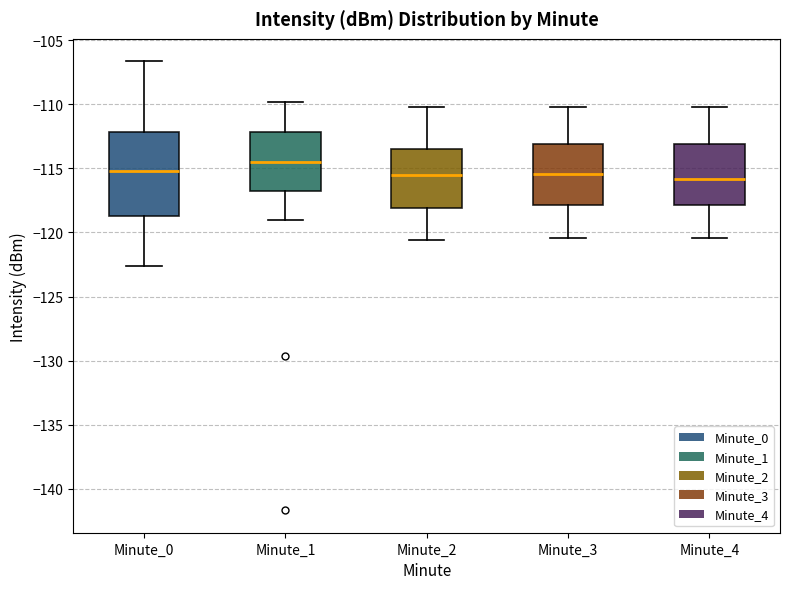

Reading left to right, read every box against the y-axis: the position of its median line, the range the box covers, and the ends of its whiskers. The values are not printed on the chart, so give them approximately, as read against the axis.

Minute_0: median -115.0, box -118.5 to -112.0, whiskers -122.5 to -106.5
Minute_1: median -114.5, box -117.0 to -112.0, whiskers -119.0 to -110.0
Minute_2: median -115.5, box -118.0 to -113.5, whiskers -120.5 to -110.0
Minute_3: median -115.5, box -118.0 to -113.0, whiskers -120.5 to -110.0
Minute_4: median -116.0, box -118.0 to -113.0, whiskers -120.5 to -110.0